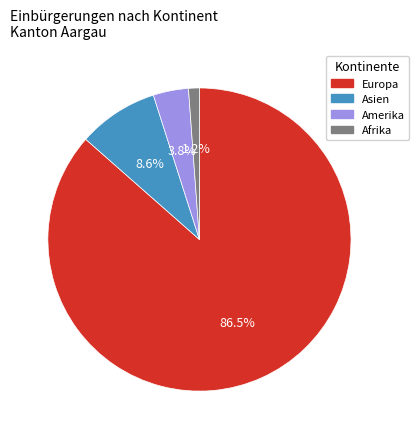

Does any single category account for the majority?

Yes